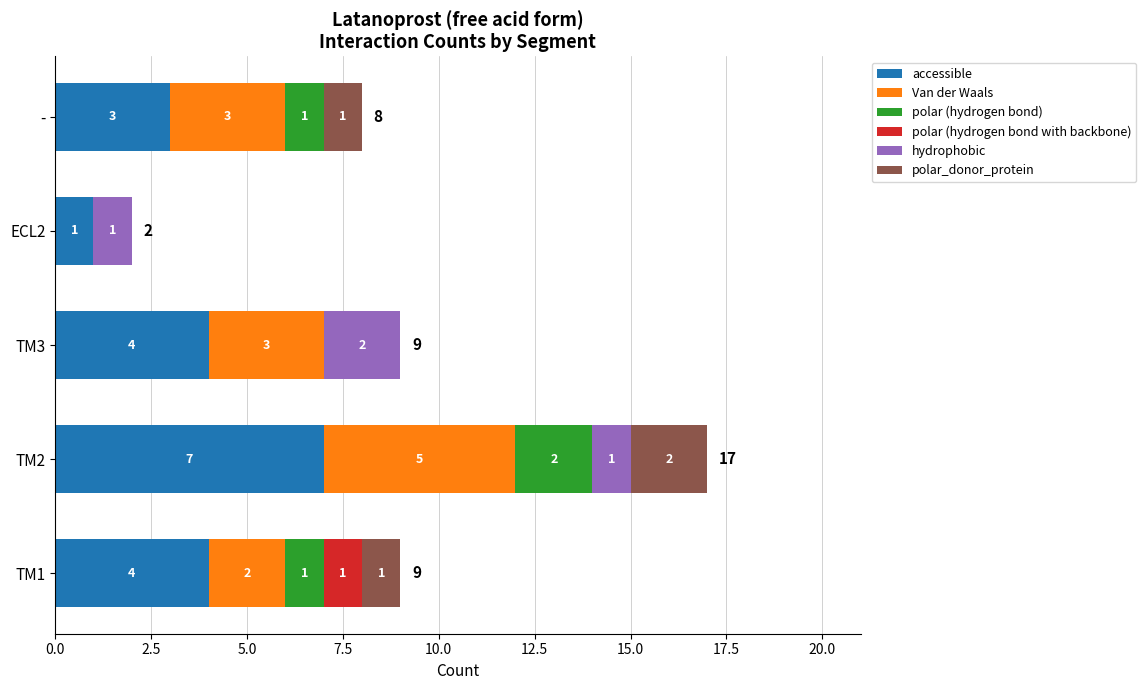

At which label does accessible reach its peak?

TM2